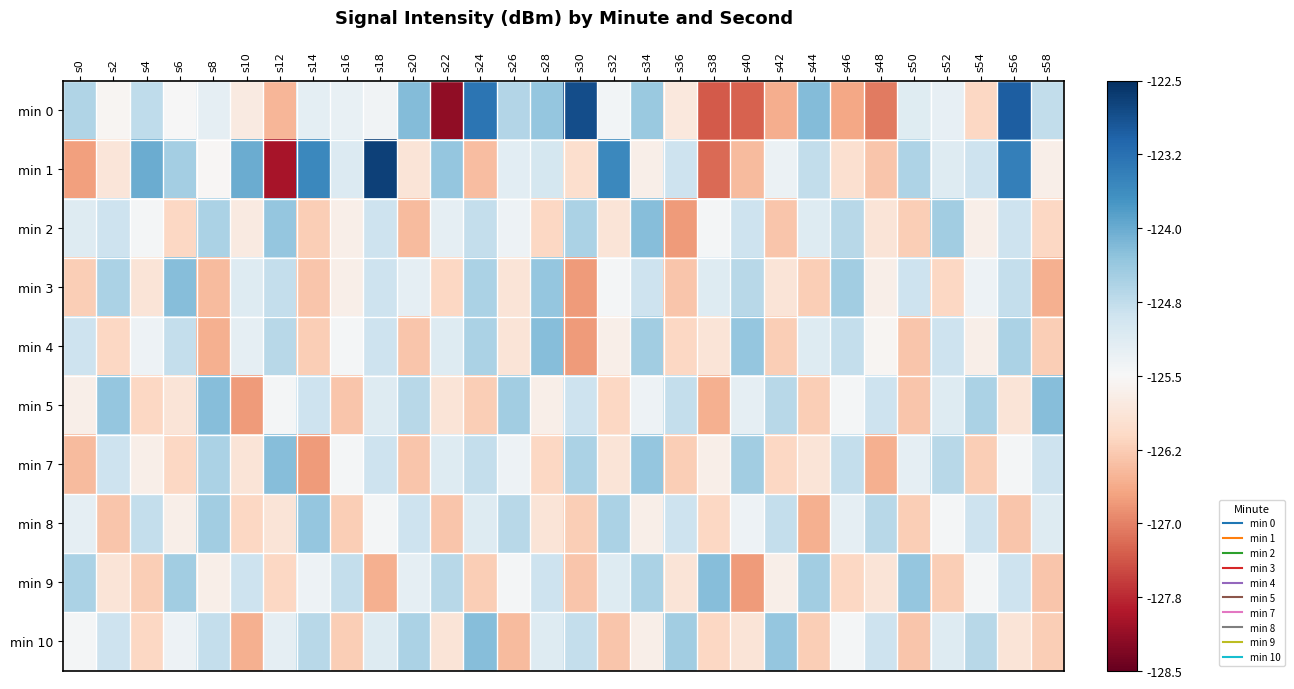

Reading right to left, list all the values displayed in this chart.

min 0: s58=-124.8	s56=-123.0	s54=-126.1	s52=-125.2	s50=-125.1	s48=-127.1	s46=-126.7	s44=-124.2	s42=-126.6	s40=-127.3	s38=-127.3	s36=-125.8	s34=-124.4	s32=-125.4	s30=-122.8	s28=-124.3	s26=-124.6	s24=-123.3	s22=-128.2	s20=-124.2	s18=-125.4	s16=-125.3	s14=-125.2	s12=-126.5	s10=-125.8	s8=-125.2	s6=-125.5	s4=-124.7	s2=-125.5	s0=-124.6
min 1: s58=-125.7	s56=-123.5	s54=-124.9	s52=-125.1	s50=-124.6	s48=-126.3	s46=-126.0	s44=-124.8	s42=-125.3	s40=-126.5	s38=-127.2	s36=-124.9	s34=-125.7	s32=-123.6	s30=-126.0	s28=-125.0	s26=-125.2	s24=-126.4	s22=-124.3	s20=-125.9	s18=-122.7	s16=-125.1	s14=-123.6	s12=-128.0	s10=-124.0	s8=-125.5	s6=-124.5	s4=-124.0	s2=-125.9	s0=-126.7
min 2: s58=-126.1	s56=-124.9	s54=-125.7	s52=-124.5	s50=-126.2	s48=-125.9	s46=-124.7	s44=-125.1	s42=-126.3	s40=-124.9	s38=-125.5	s36=-126.8	s34=-124.2	s32=-125.9	s30=-124.6	s28=-126.1	s26=-125.3	s24=-124.8	s22=-125.2	s20=-126.5	s18=-124.9	s16=-125.7	s14=-126.2	s12=-124.3	s10=-125.8	s8=-124.6	s6=-126.1	s4=-125.4	s2=-124.9	s0=-125.1
min 3: s58=-126.6	s56=-124.8	s54=-125.3	s52=-126.1	s50=-124.9	s48=-125.7	s46=-124.5	s44=-126.2	s42=-125.9	s40=-124.7	s38=-125.1	s36=-126.3	s34=-124.9	s32=-125.5	s30=-126.8	s28=-124.3	s26=-125.9	s24=-124.6	s22=-126.1	s20=-125.2	s18=-124.9	s16=-125.7	s14=-126.3	s12=-124.8	s10=-125.1	s8=-126.5	s6=-124.2	s4=-125.9	s2=-124.6	s0=-126.2
min 4: s58=-126.2	s56=-124.6	s54=-125.7	s52=-124.9	s50=-126.3	s48=-125.6	s46=-124.8	s44=-125.1	s42=-126.2	s40=-124.3	s38=-125.9	s36=-126.1	s34=-124.5	s32=-125.7	s30=-126.8	s28=-124.2	s26=-125.9	s24=-124.6	s22=-125.1	s20=-126.3	s18=-124.9	s16=-125.5	s14=-126.2	s12=-124.7	s10=-125.2	s8=-126.6	s6=-124.8	s4=-125.3	s2=-126.1	s0=-124.9
min 5: s58=-124.2	s56=-125.9	s54=-124.6	s52=-125.1	s50=-126.3	s48=-124.9	s46=-125.5	s44=-126.2	s42=-124.7	s40=-125.2	s38=-126.6	s36=-124.8	s34=-125.3	s32=-126.1	s30=-124.9	s28=-125.7	s26=-124.5	s24=-126.2	s22=-125.9	s20=-124.7	s18=-125.1	s16=-126.3	s14=-124.9	s12=-125.5	s10=-126.8	s8=-124.2	s6=-125.9	s4=-126.1	s2=-124.3	s0=-125.7
min 7: s58=-124.9	s56=-125.5	s54=-126.2	s52=-124.7	s50=-125.2	s48=-126.6	s46=-124.8	s44=-125.9	s42=-126.1	s40=-124.5	s38=-125.7	s36=-126.2	s34=-124.3	s32=-125.9	s30=-124.6	s28=-126.1	s26=-125.3	s24=-124.8	s22=-125.1	s20=-126.3	s18=-124.9	s16=-125.5	s14=-126.8	s12=-124.2	s10=-125.9	s8=-124.6	s6=-126.1	s4=-125.7	s2=-124.9	s0=-126.5
min 8: s58=-125.1	s56=-126.3	s54=-124.9	s52=-125.5	s50=-126.2	s48=-124.7	s46=-125.2	s44=-126.6	s42=-124.8	s40=-125.3	s38=-126.1	s36=-124.9	s34=-125.7	s32=-124.6	s30=-126.2	s28=-125.9	s26=-124.7	s24=-125.1	s22=-126.3	s20=-124.9	s18=-125.5	s16=-126.2	s14=-124.3	s12=-125.9	s10=-126.1	s8=-124.5	s6=-125.7	s4=-124.8	s2=-126.3	s0=-125.2
min 9: s58=-126.3	s56=-124.9	s54=-125.5	s52=-126.2	s50=-124.3	s48=-125.9	s46=-126.1	s44=-124.5	s42=-125.7	s40=-126.8	s38=-124.2	s36=-125.9	s34=-124.6	s32=-125.1	s30=-126.3	s28=-124.9	s26=-125.5	s24=-126.2	s22=-124.7	s20=-125.2	s18=-126.6	s16=-124.8	s14=-125.3	s12=-126.1	s10=-124.9	s8=-125.7	s6=-124.5	s4=-126.2	s2=-125.9	s0=-124.6
min 10: s58=-126.2	s56=-125.9	s54=-124.7	s52=-125.1	s50=-126.3	s48=-124.9	s46=-125.5	s44=-126.2	s42=-124.3	s40=-125.9	s38=-126.1	s36=-124.5	s34=-125.7	s32=-126.3	s30=-124.8	s28=-125.1	s26=-126.5	s24=-124.2	s22=-125.9	s20=-124.6	s18=-125.1	s16=-126.2	s14=-124.7	s12=-125.2	s10=-126.6	s8=-124.8	s6=-125.3	s4=-126.1	s2=-124.9	s0=-125.5